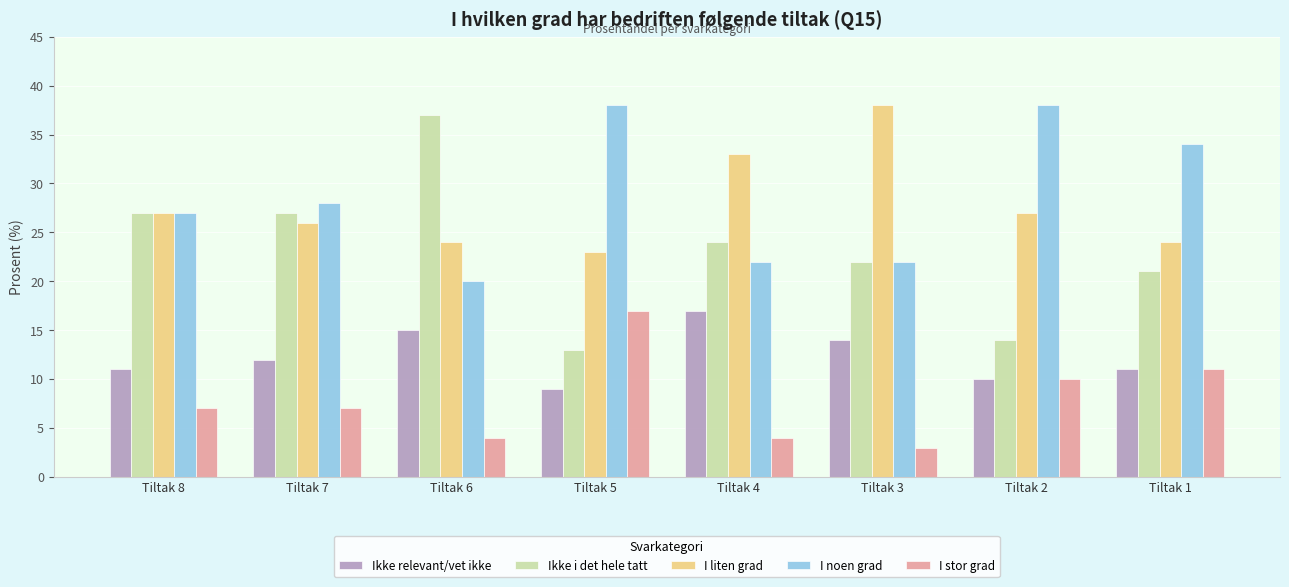

Between Tiltak 3 and Tiltak 2, which series saw the biggest shift?

I noen grad